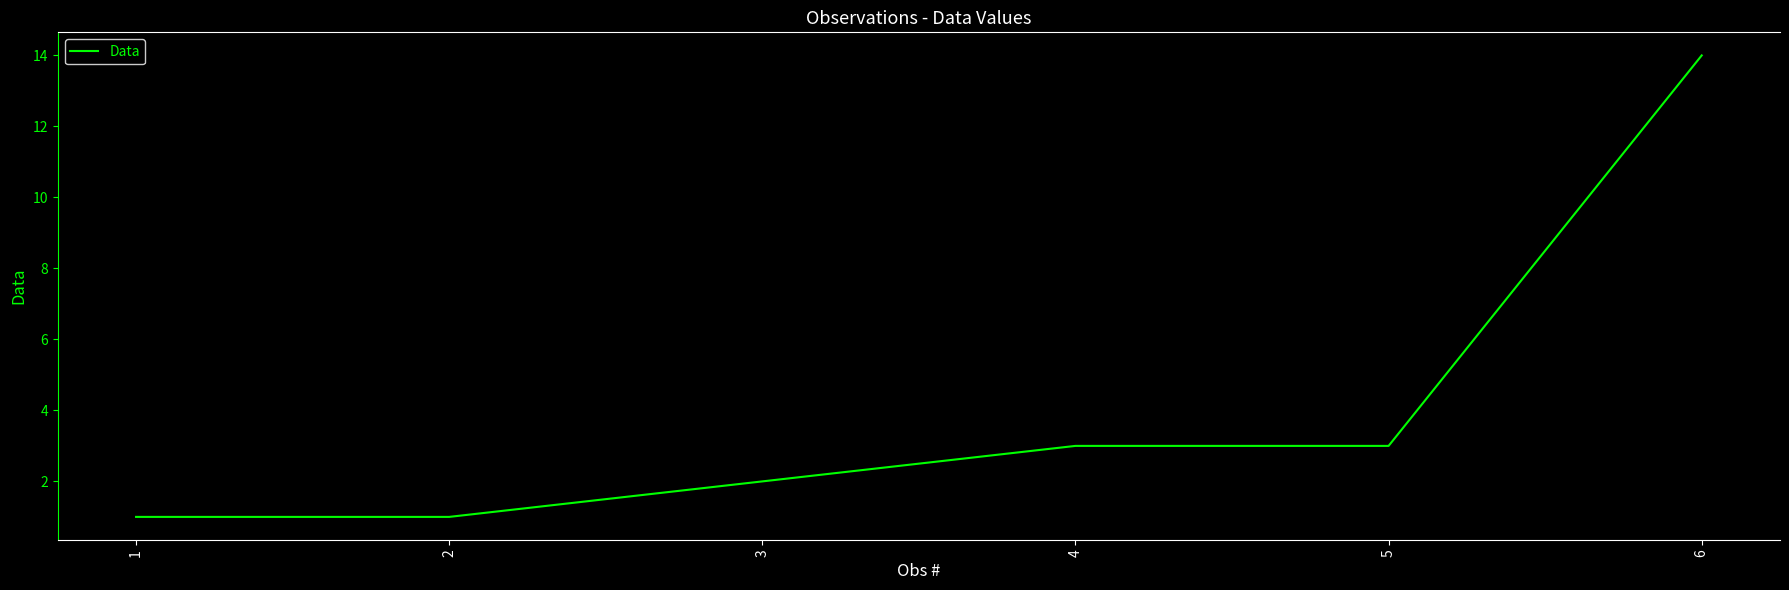

True or false: the data has more than 1 interior local peaks.

False